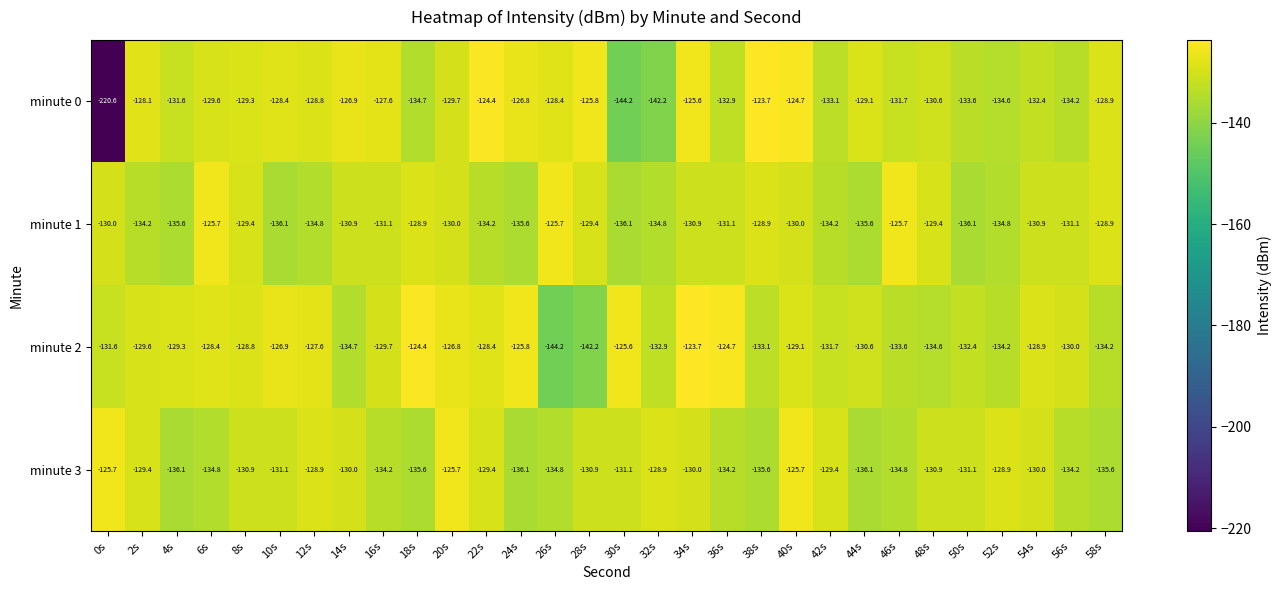

What is the smallest value displayed?

-220.6